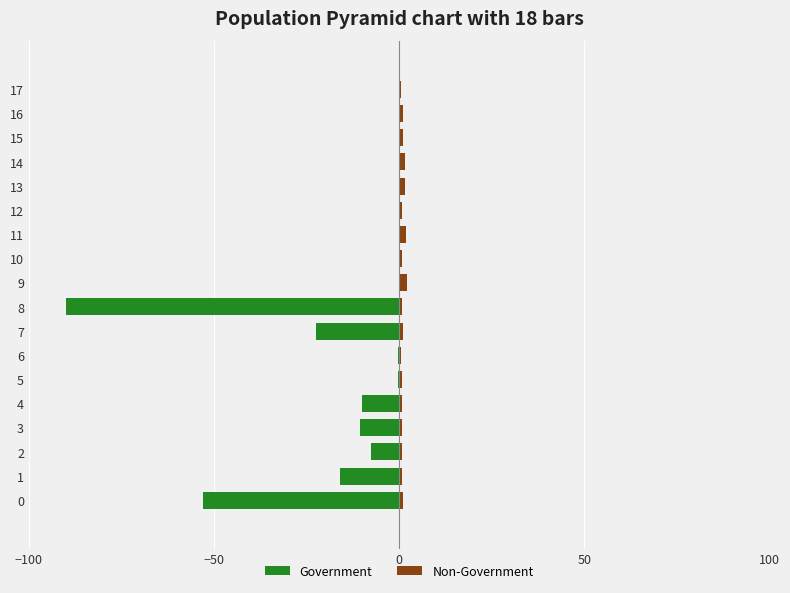

The value of Government at 6 is -0.2. True or false?

True